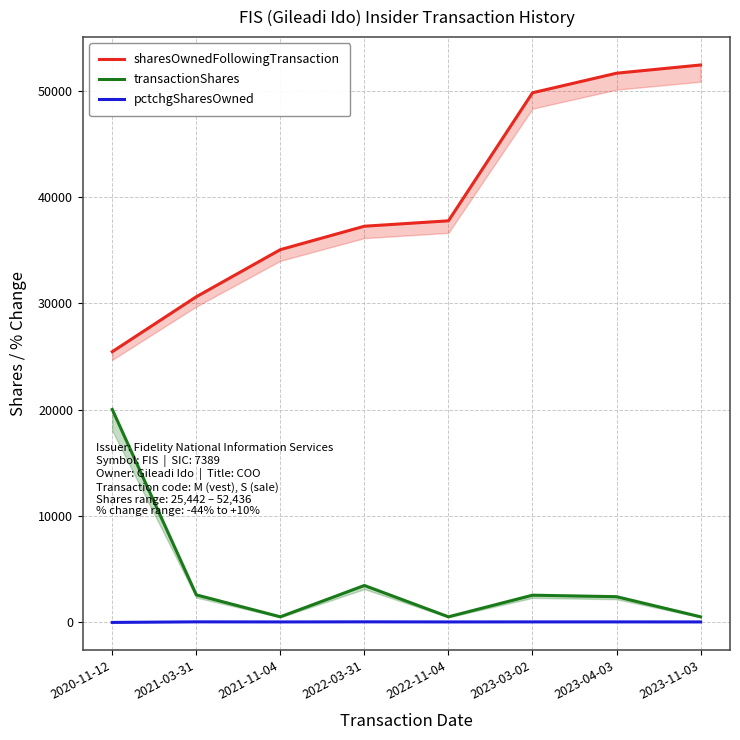

How many lines are shown in the chart?

3